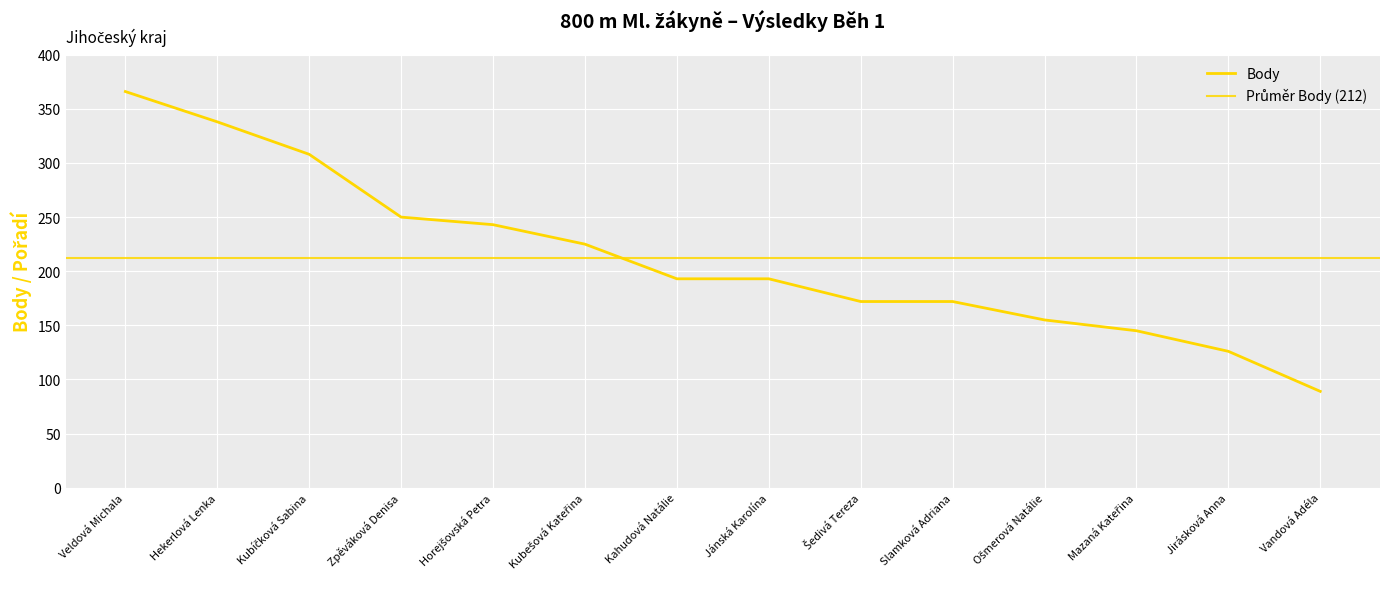

What position from the left is Ošmerová Natálie?

11